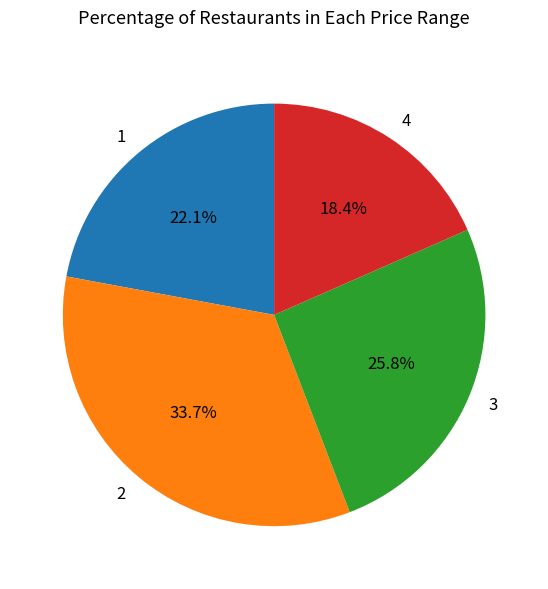

Combined, what portion of the pie is 1 and 3?

47.9%